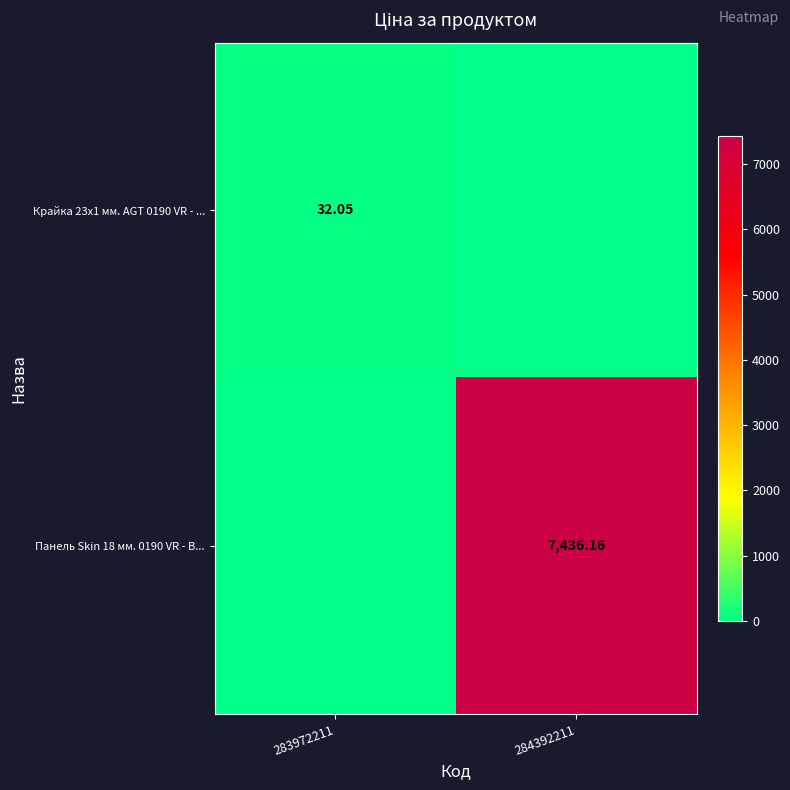

Which category has the highest value across all series?

284392211